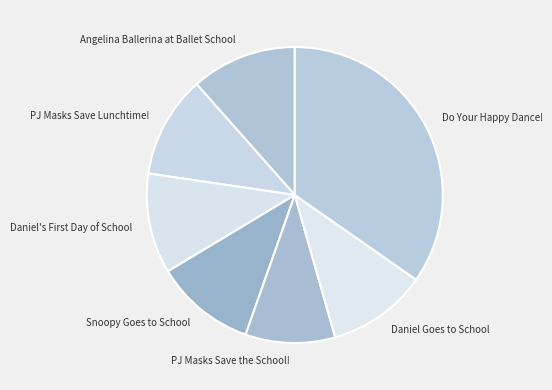

Is it true that Do Your Happy Dance! is 41% of the pie?

False